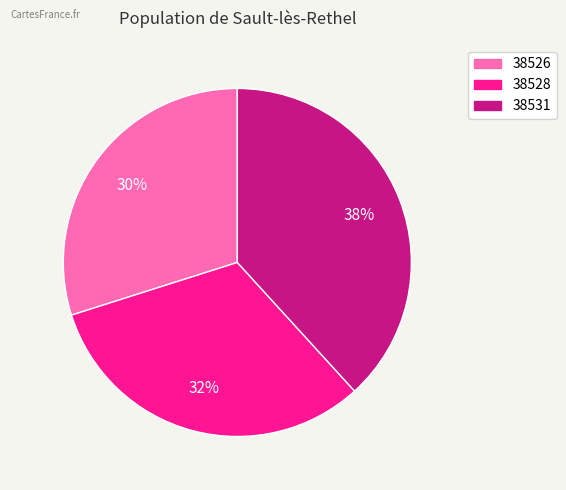

The 38528 slice represents 22% of the pie. True or false?

False